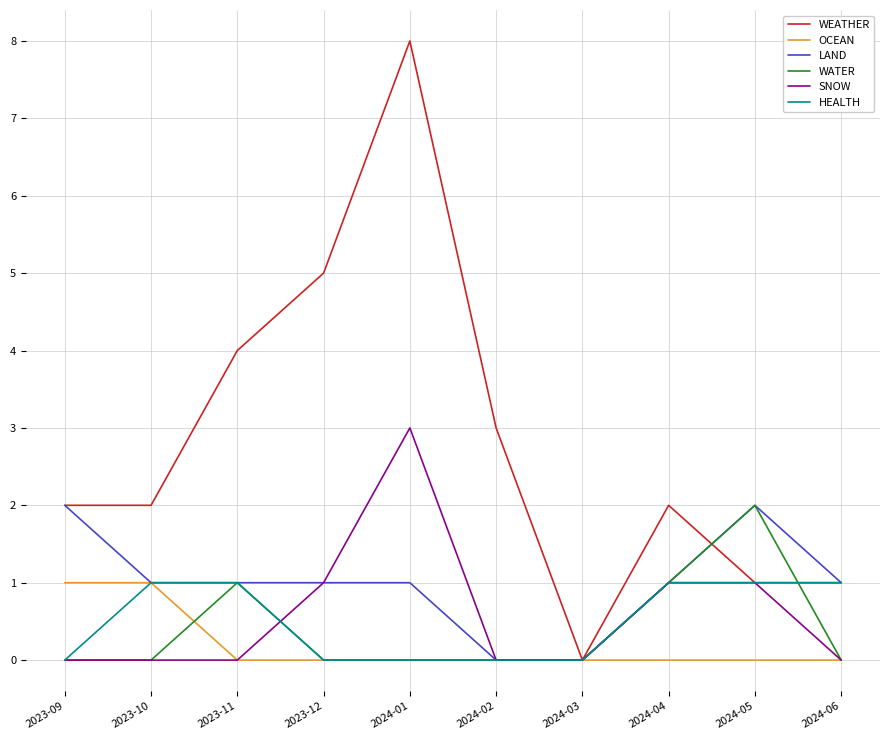

What is the highest value of the SNOW series?

3